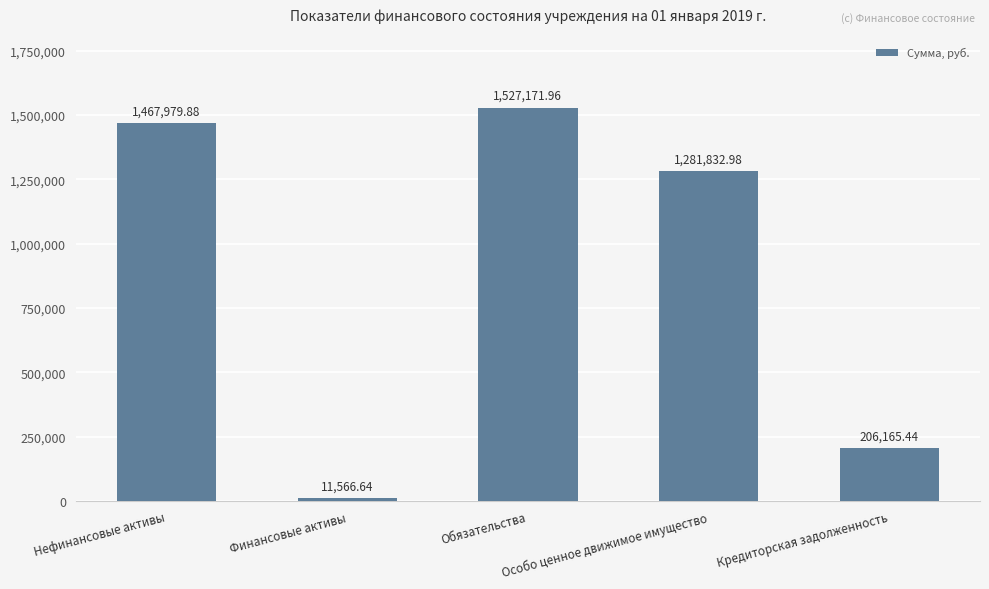

What is the difference between the second highest and minimum values?

1456413.2